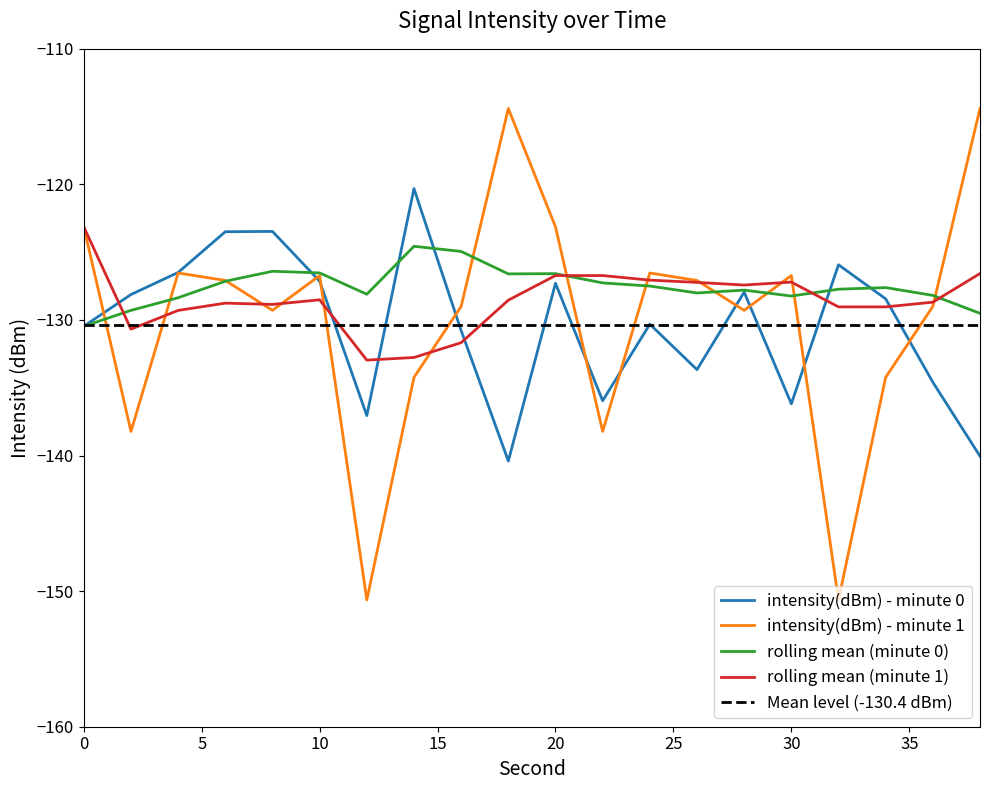

At 20, list the series in order from smallest to largest.

intensity(dBm) - minute 0, rolling mean (minute 1), rolling mean (minute 0), intensity(dBm) - minute 1